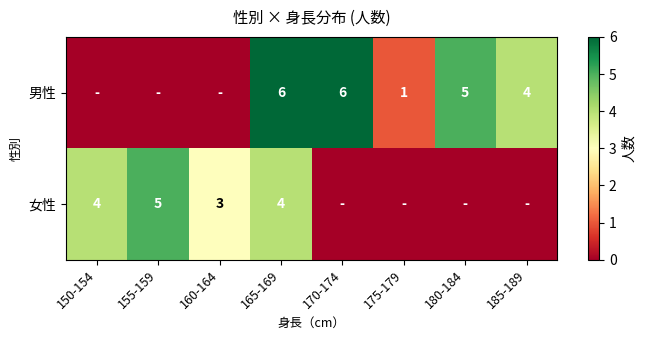

The 女性 series shows 5 at 155-159. True or false?

True